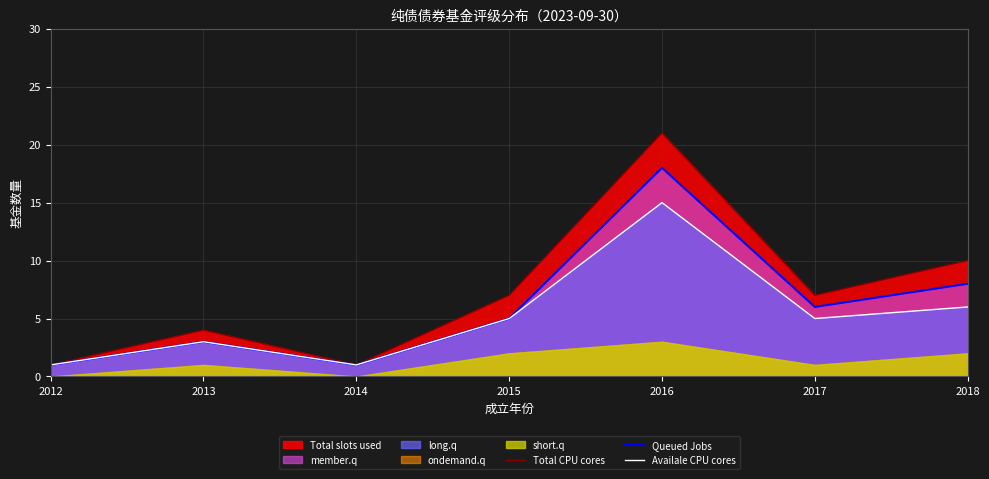

What is the total value across all series at 2012?

3